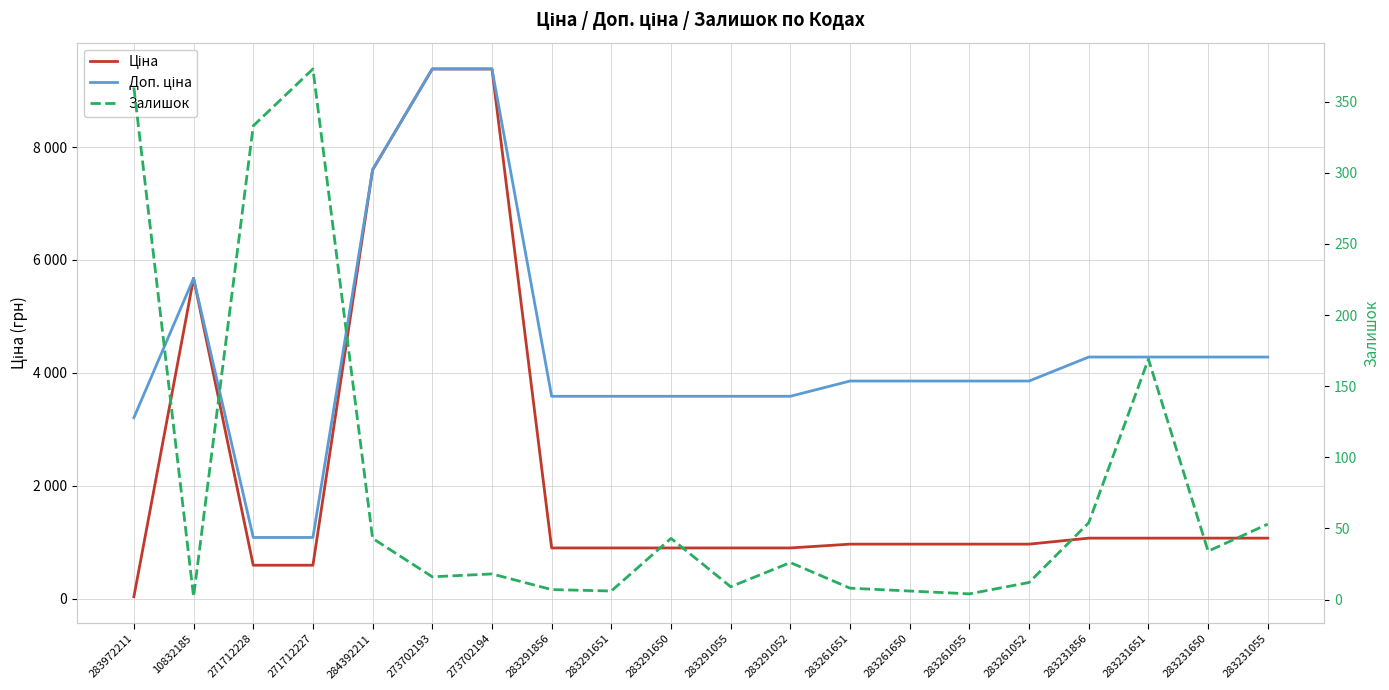

What is the label of the 18th point from the right?

271712228